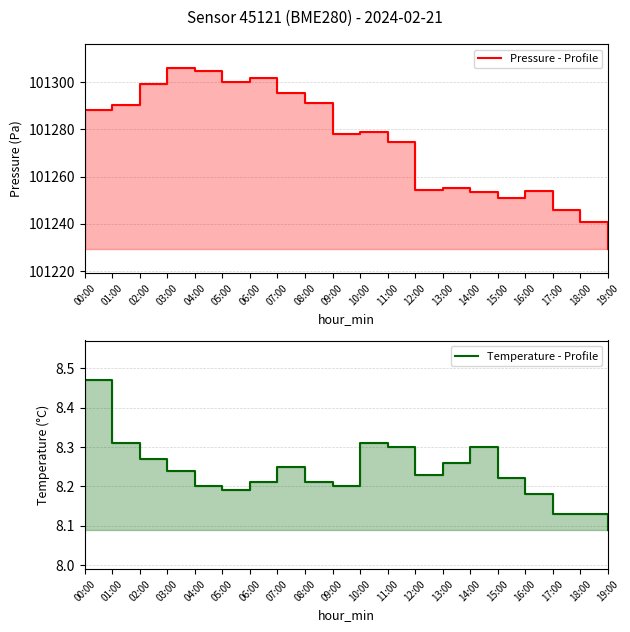

Is it true that Temperature - Profile equals 2.4 at 13:00?

False